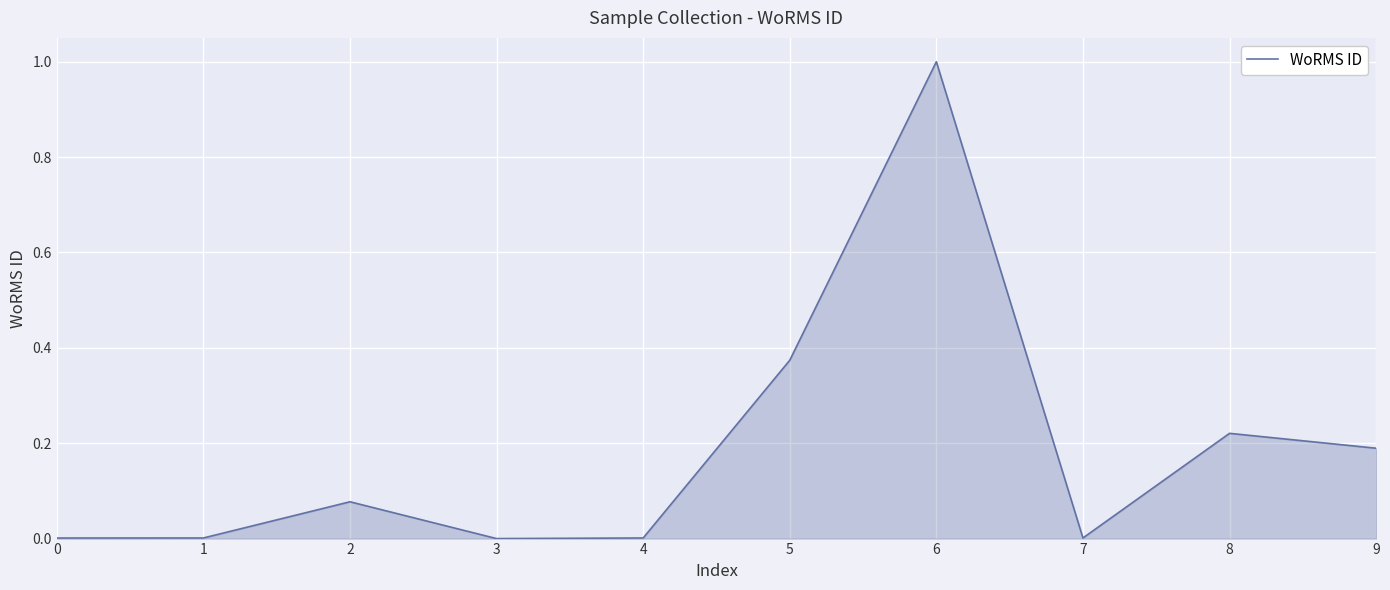

What is the greatest value displayed?

1.0